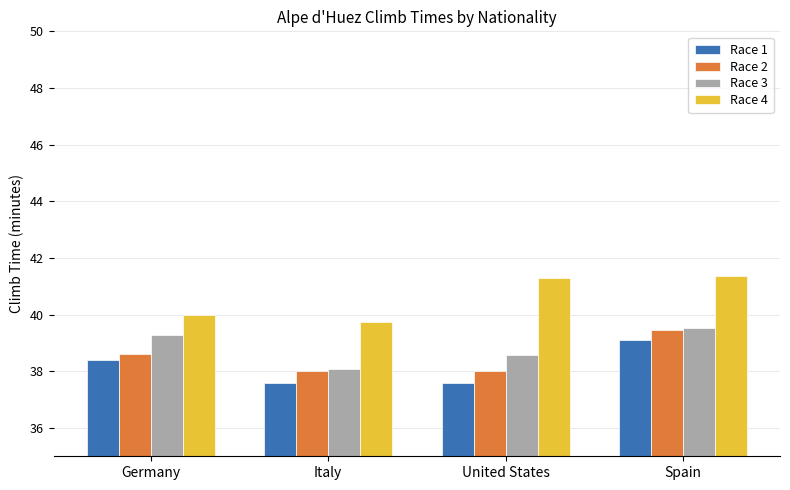

At which category is the sum across all series the highest?

Spain